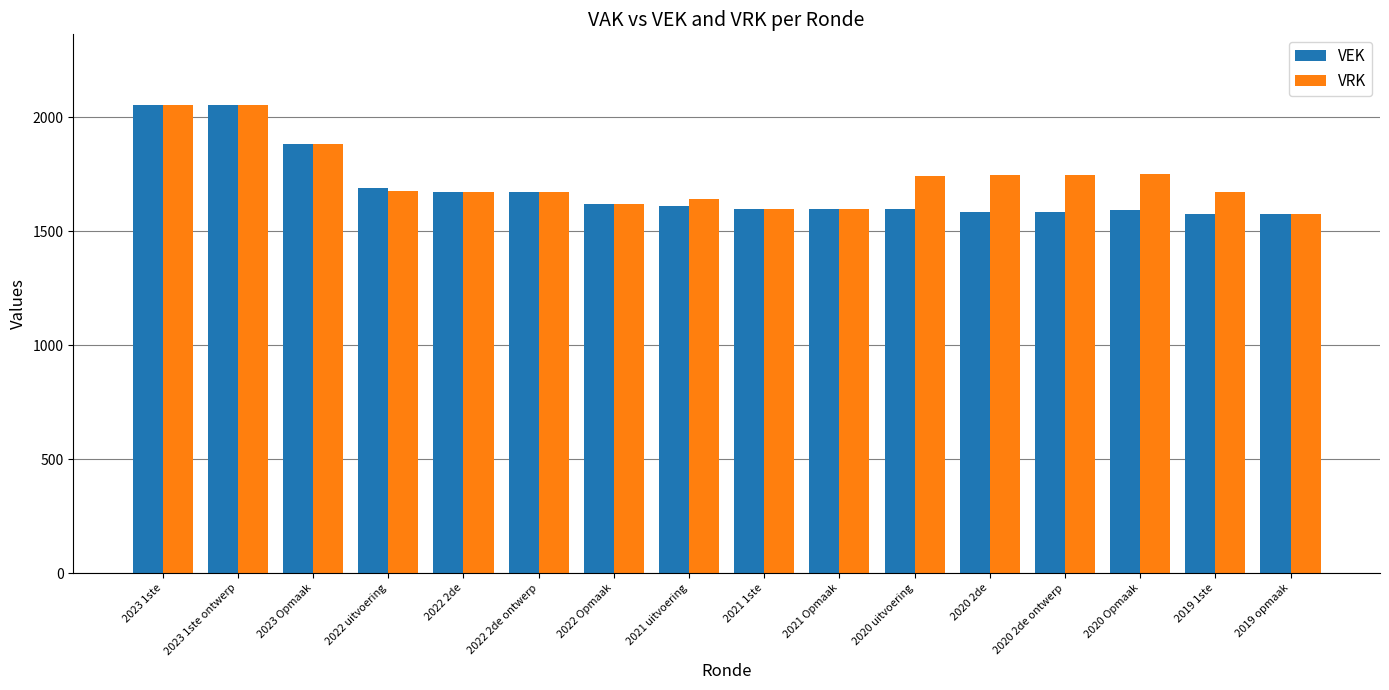

Is the value of VEK at 2019 1ste greater than the value of VRK at 2022 2de?

No